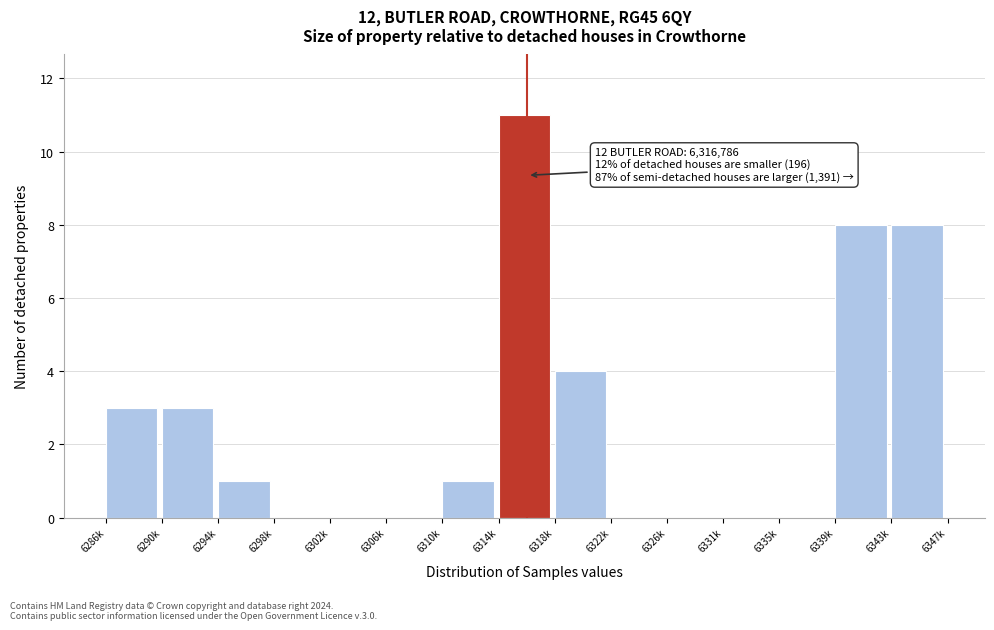

Reading left to right, what are all the values shown in this chart?

6286k=3	6290k=3	6294k=1	6298k=0	6302k=0	6306k=0	6310k=1	6314k=11	6318k=4	6322k=0	6326k=0	6331k=0	6335k=0	6339k=8	6343k=8